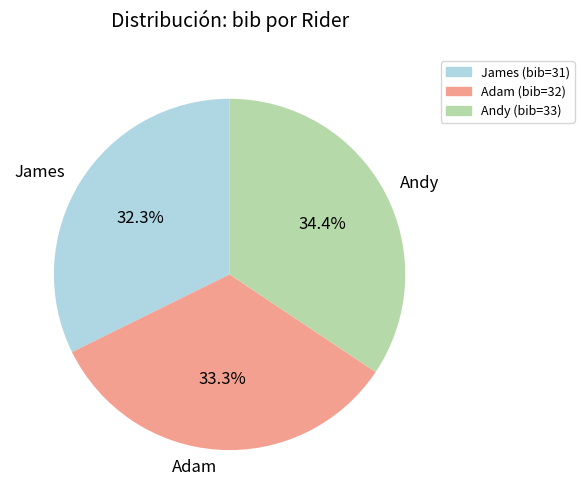

Between Andy and Adam, which is larger?

Andy